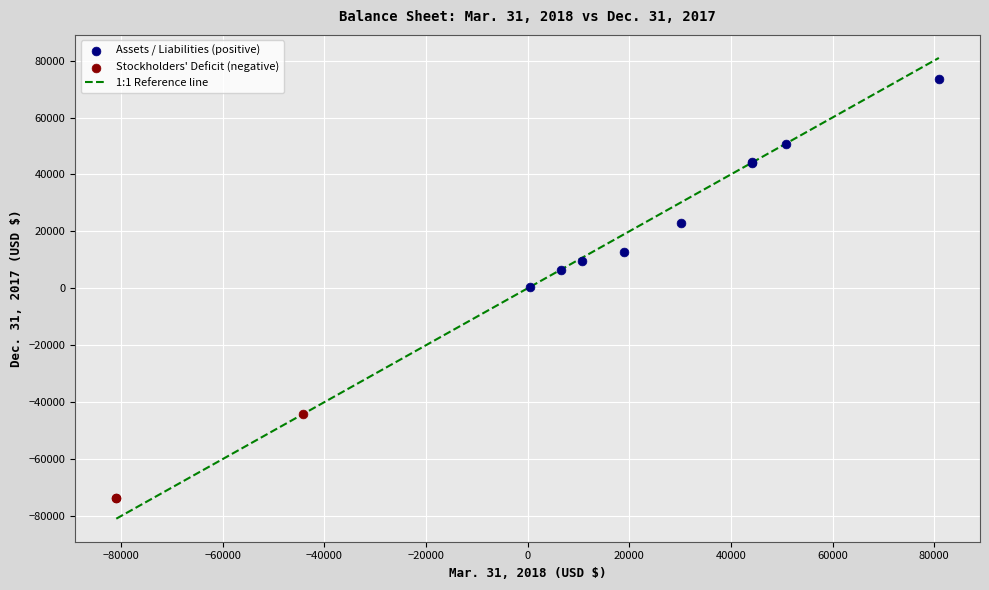

Which series has the largest Y range (max minus min)?

Assets / Liabilities (positive)